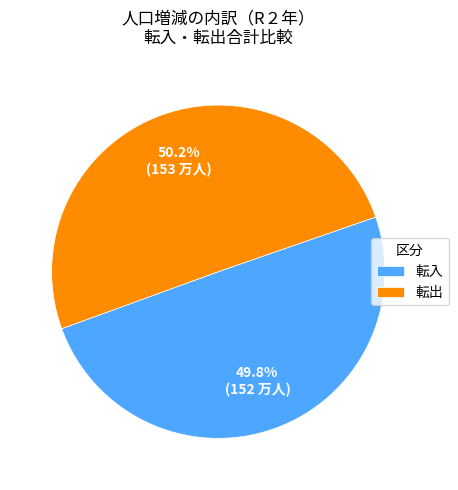

What is the ratio of the value at 転入 to the value at 転出?

1.0